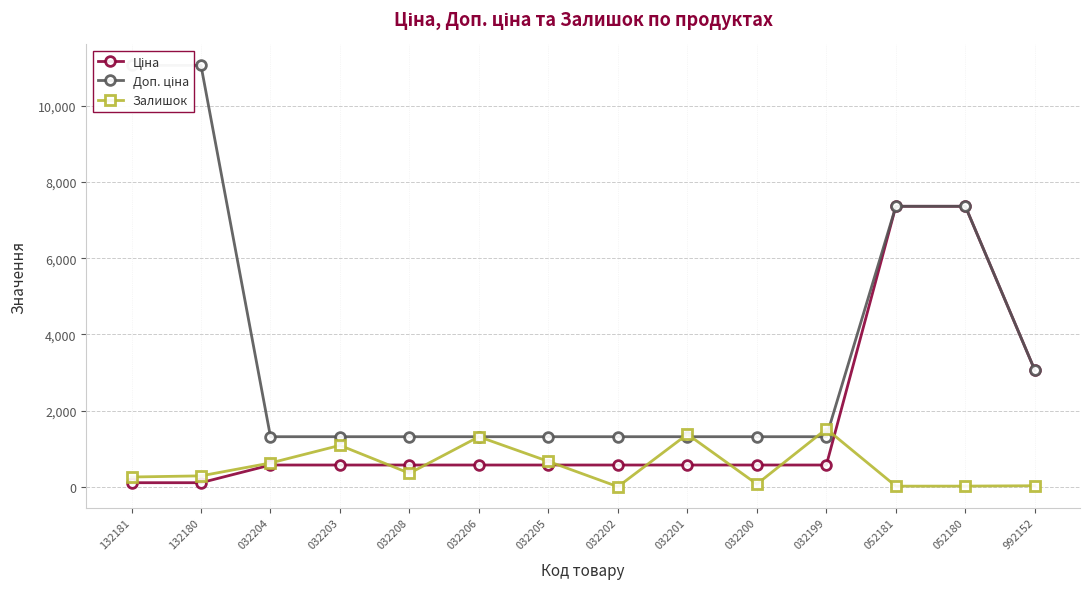

Which label corresponds to the smallest value in the chart?

032202